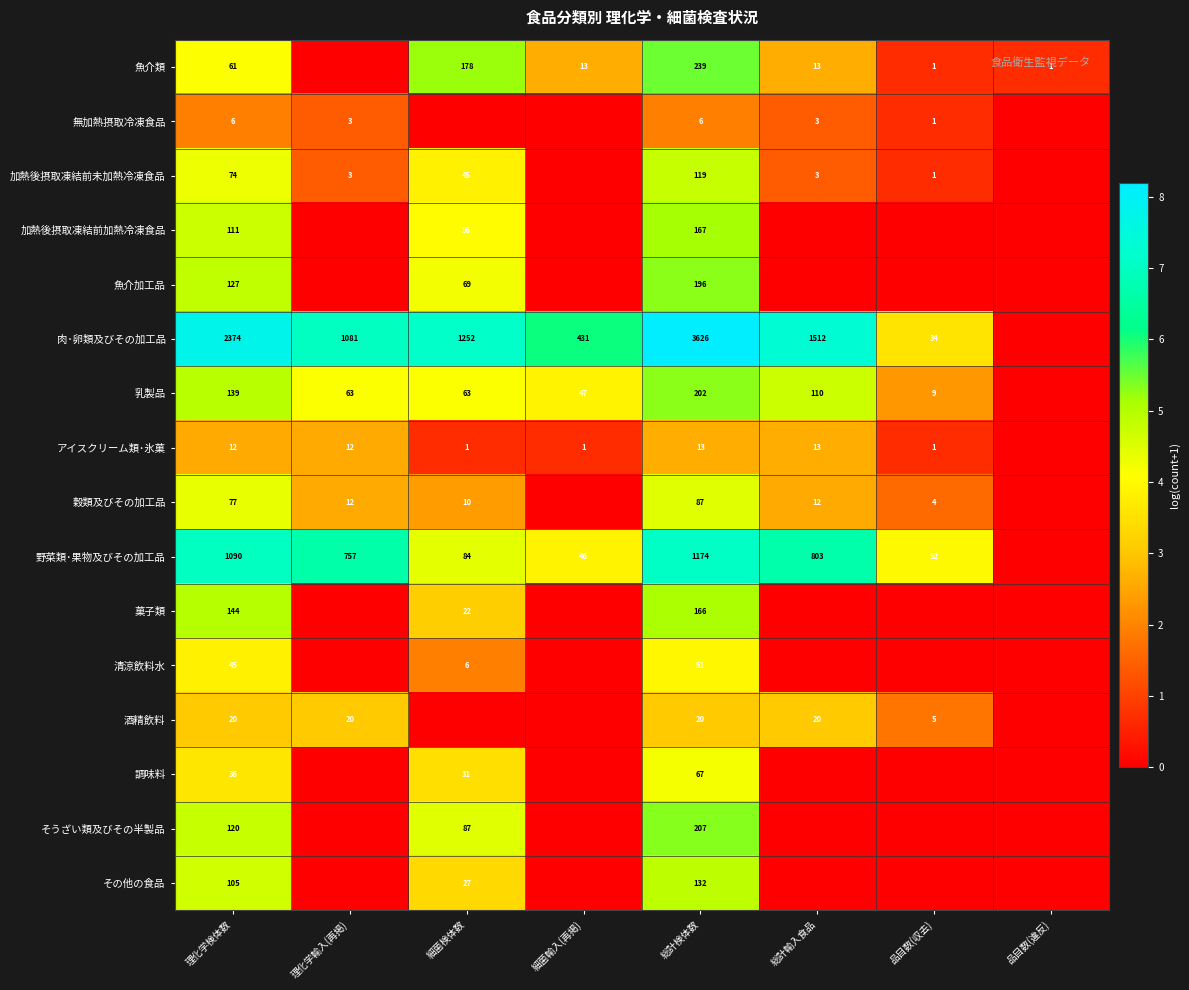

At which category is the sum across all series the highest?

総計検体数